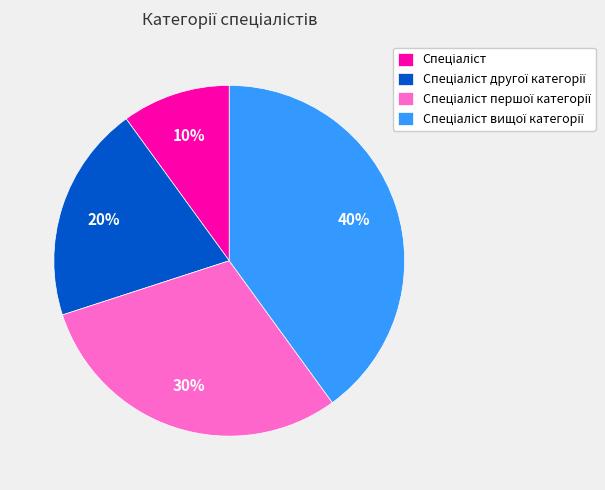

To the nearest percent, what is the average slice percentage?

25%